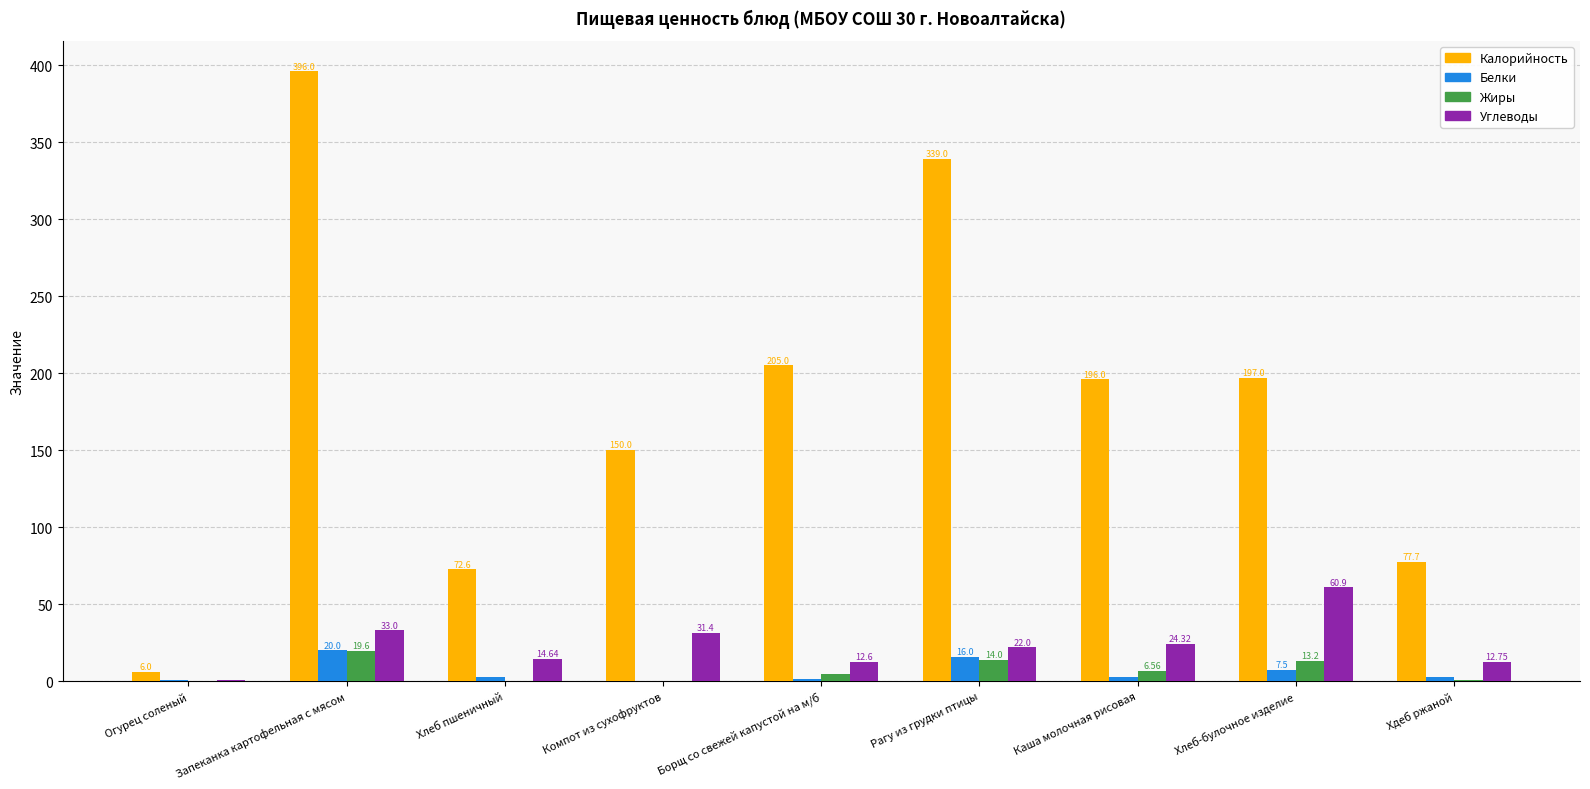

At which category is the sum across all series the highest?

Запеканка картофельная с мясом